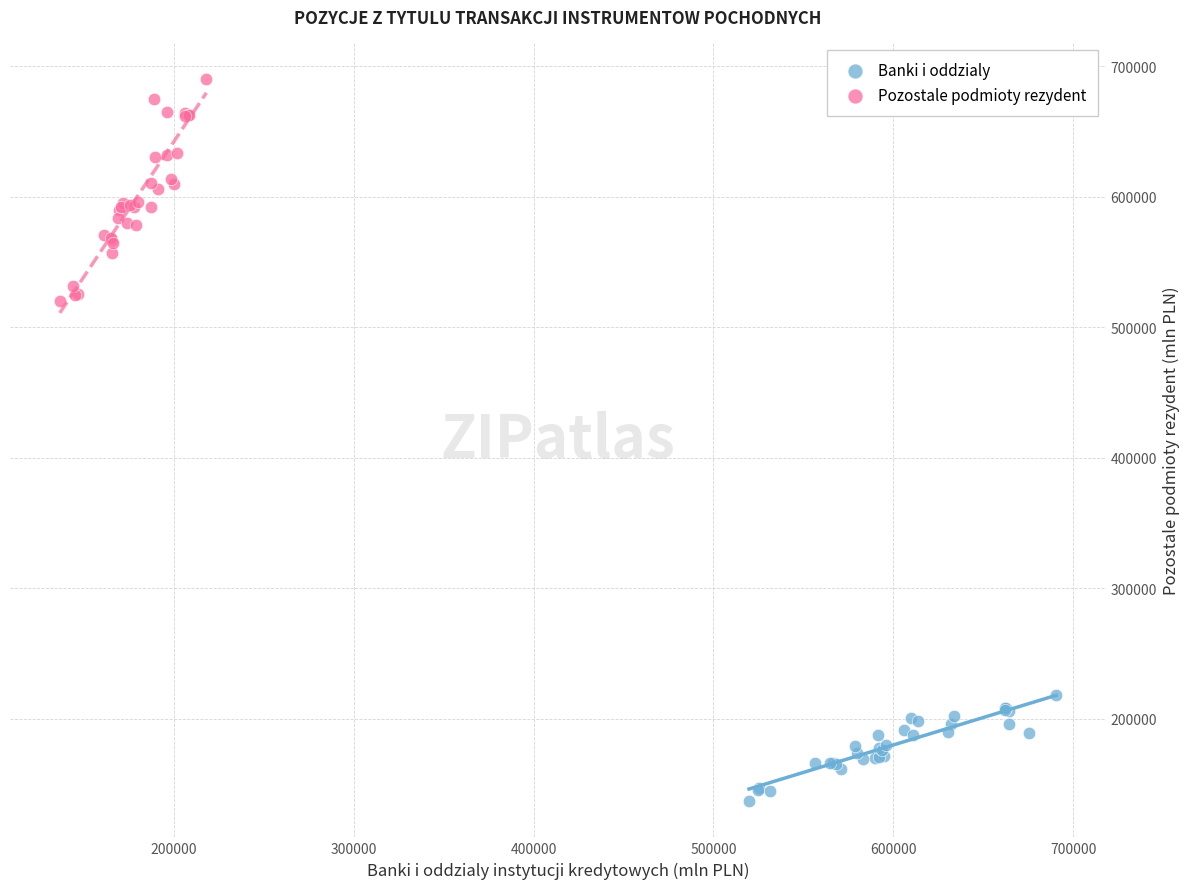

Which series has the widest spread of Y values?

Pozostale podmioty rezydent